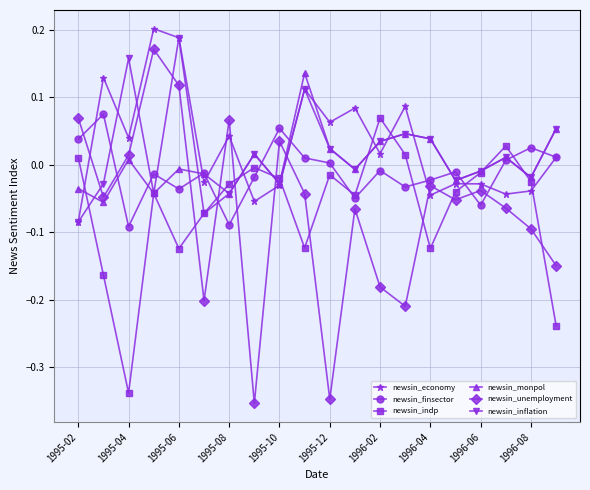

How many values in newsin_economy are below zero?

9